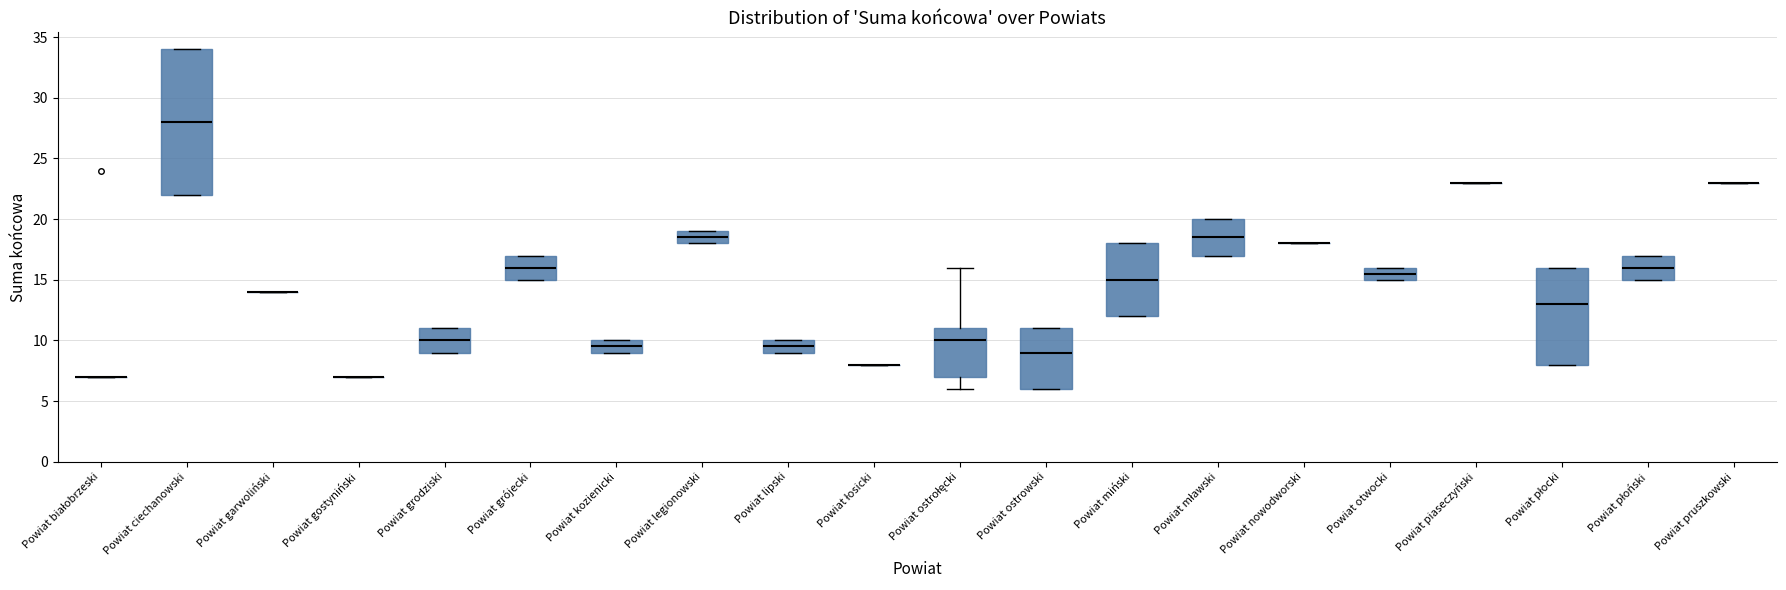

Which box is the tallest, from its lower edge to its upper edge?

Powiat ciechanowski